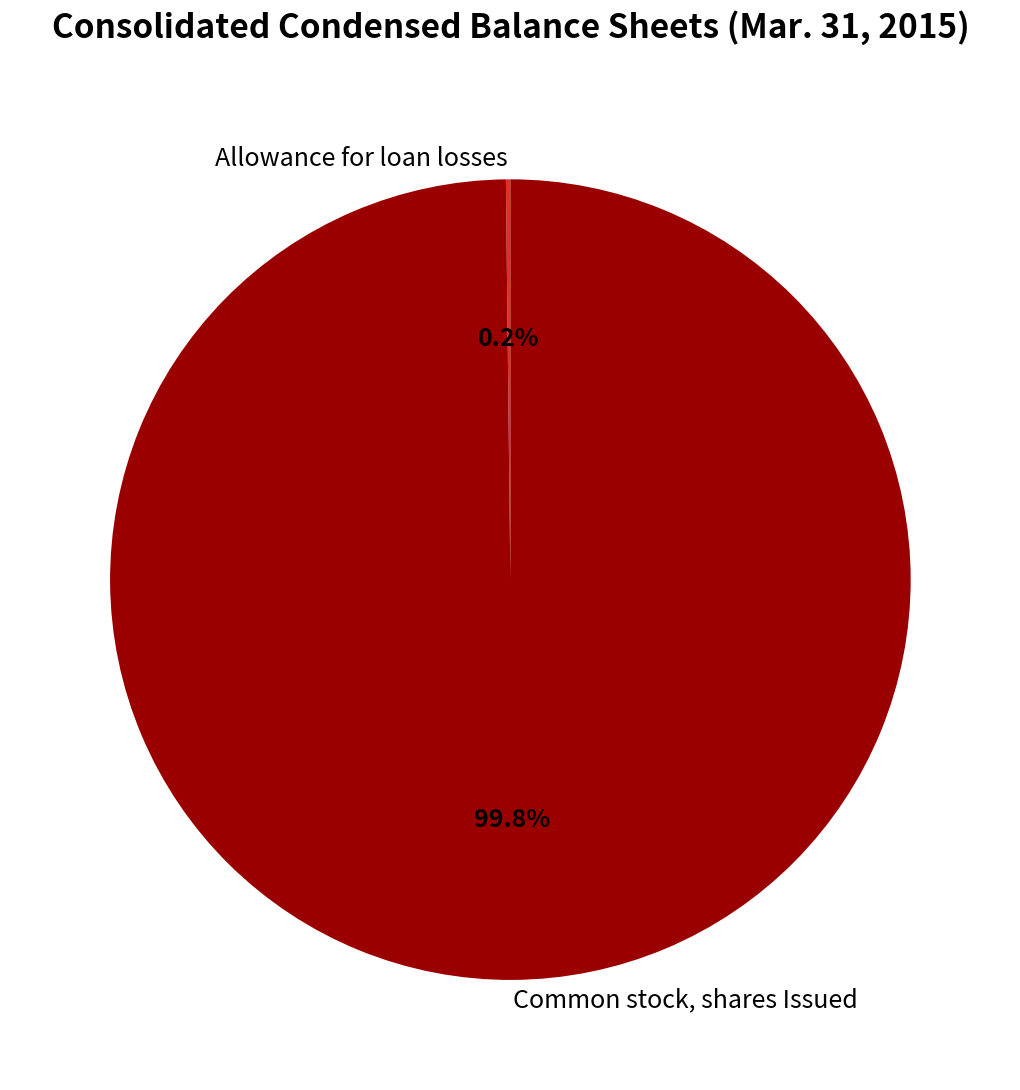

Is Common stock, shares Issued the majority of the pie?

Yes